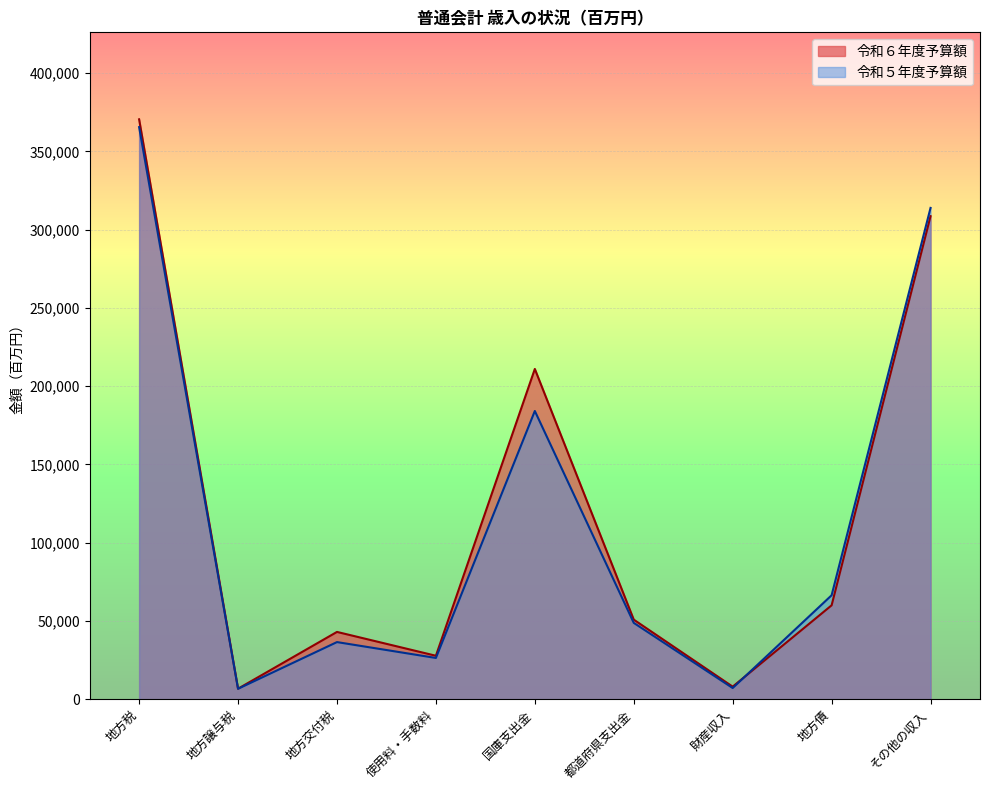

What is the label of the 9th point from the left?

その他の収入